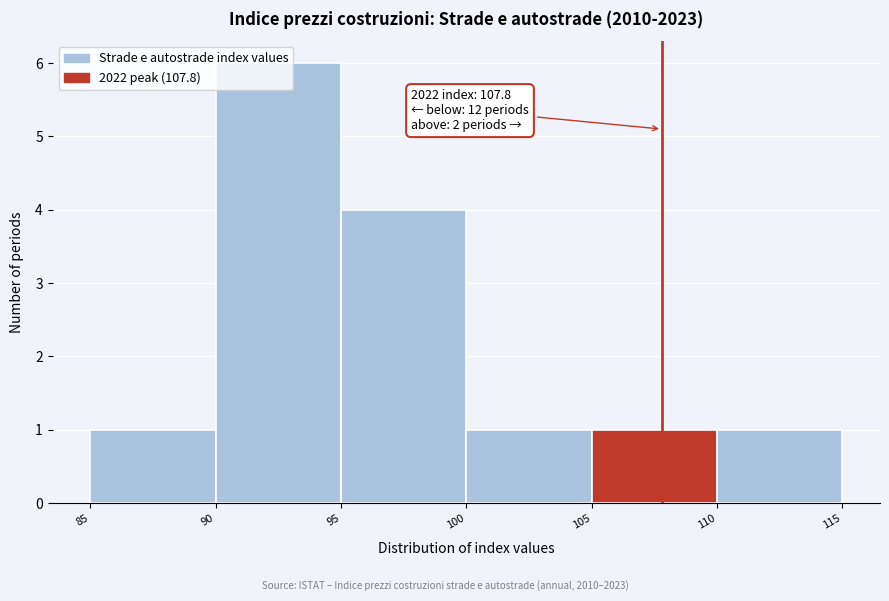

Which range on the x-axis has the tallest bar?

90 to 95